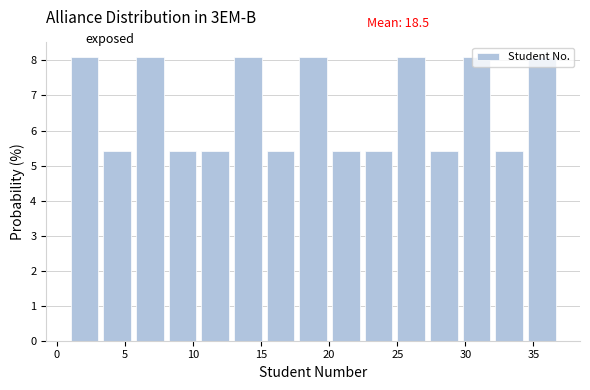

How tall is the bar that spans 10.6 to 13.0 on the x-axis? Neither the bar edges nor the heights are printed on the chart, so give them approximately, as read against the axes.

5.4